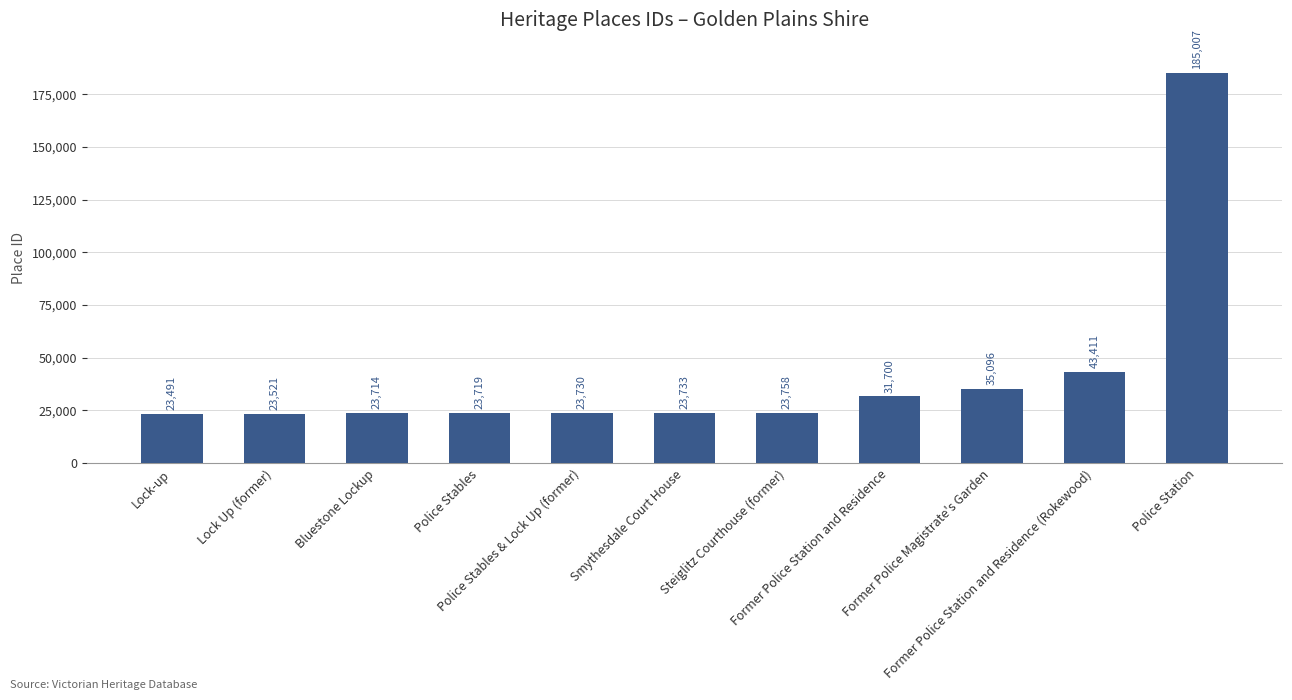

What is the label of the 3rd bar from the right?

Former Police Magistrate's Garden